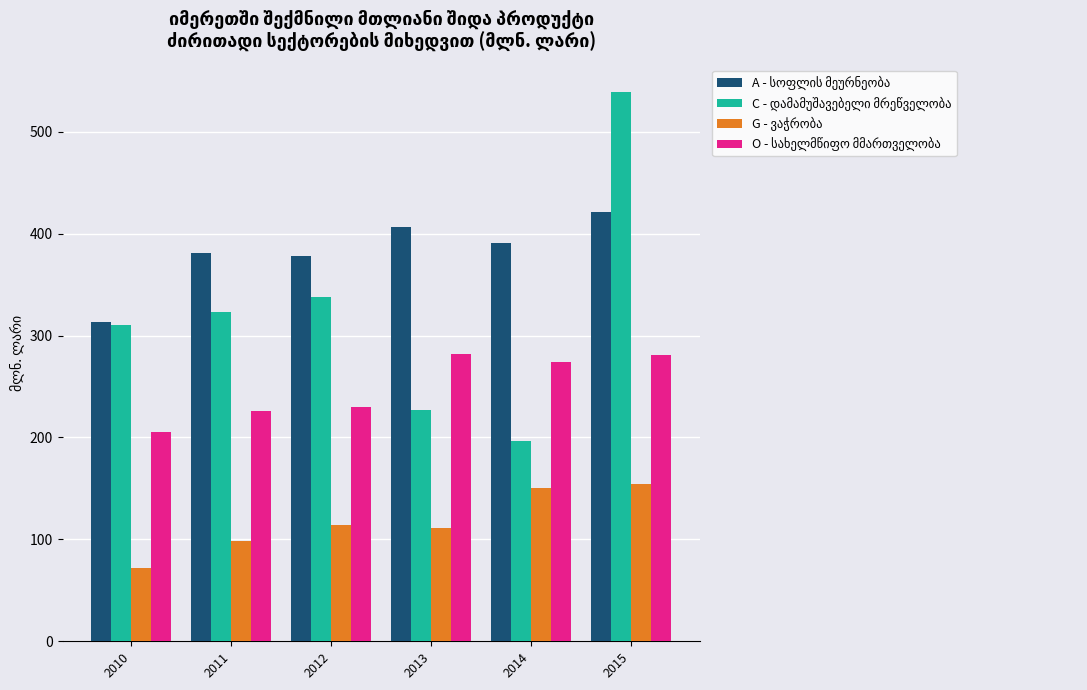

At which category does the chart reach its minimum across all series?

2010